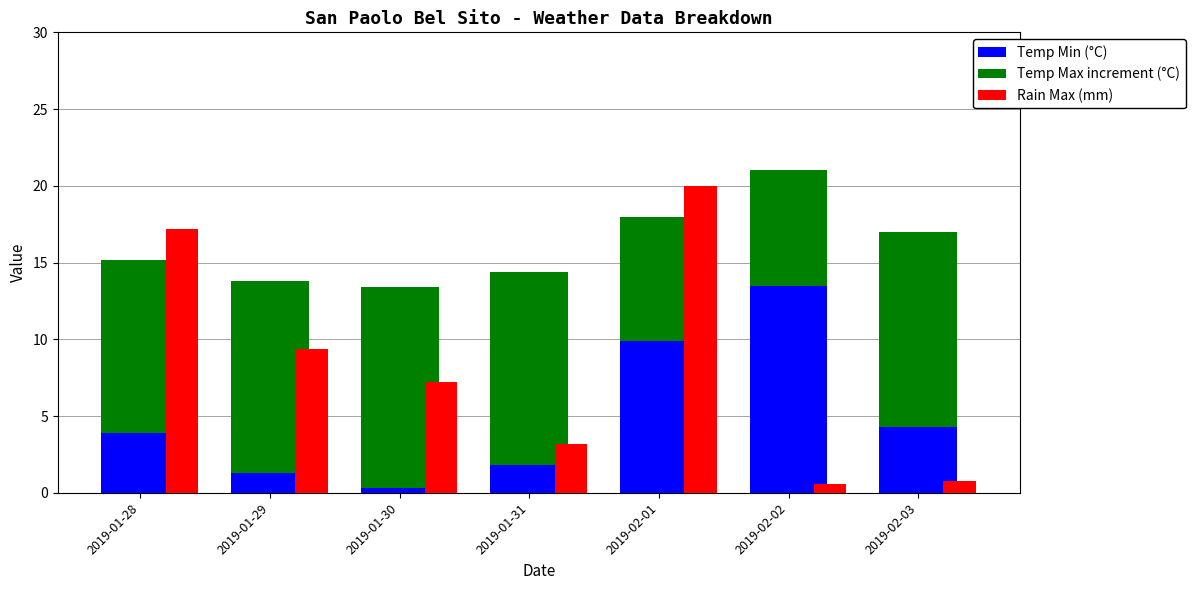

What is the sum of all Temp Min (°C) values?

35.0